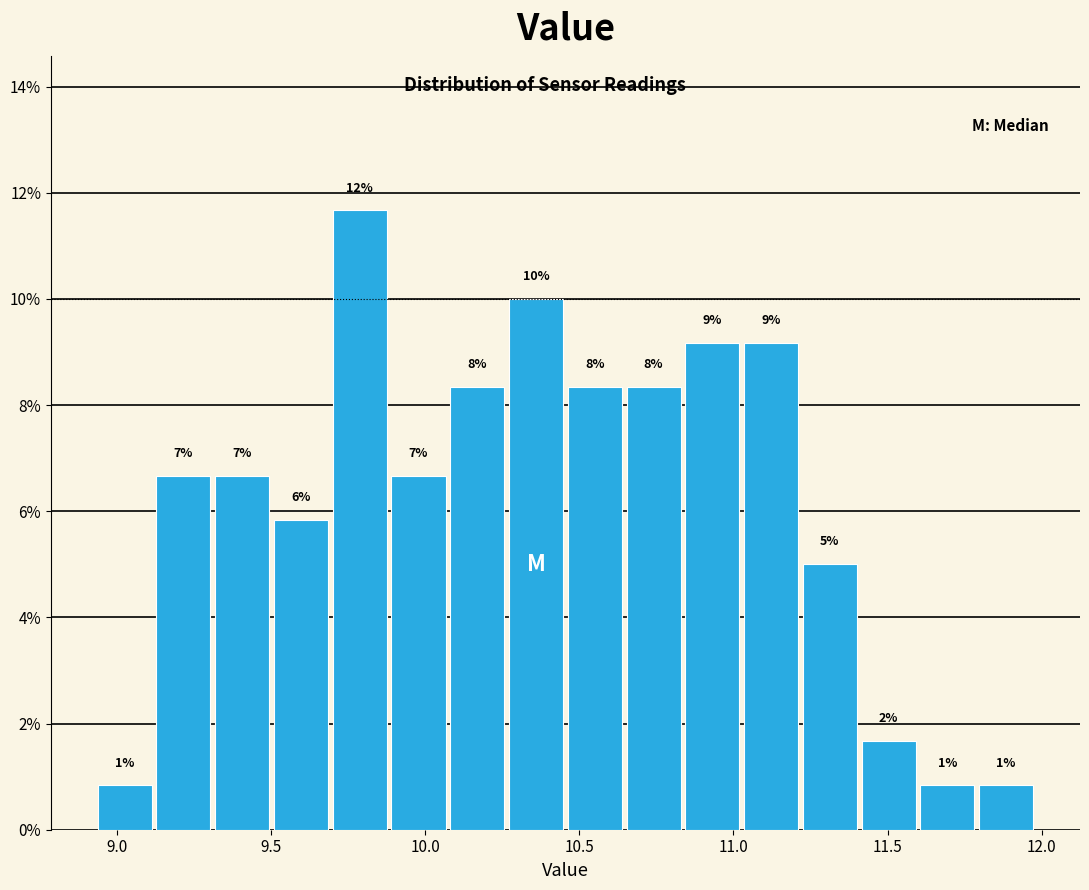

Read against the x-axis, roughly where is the centre of the tallest bar?

9.80